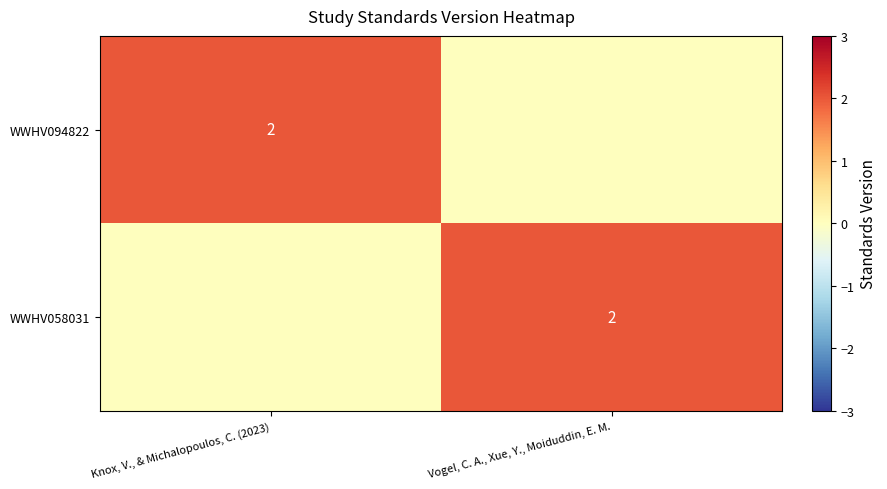

The WWHV094822 series shows 3 at Knox, V., & Michalopoulos, C. (2023). True or false?

False